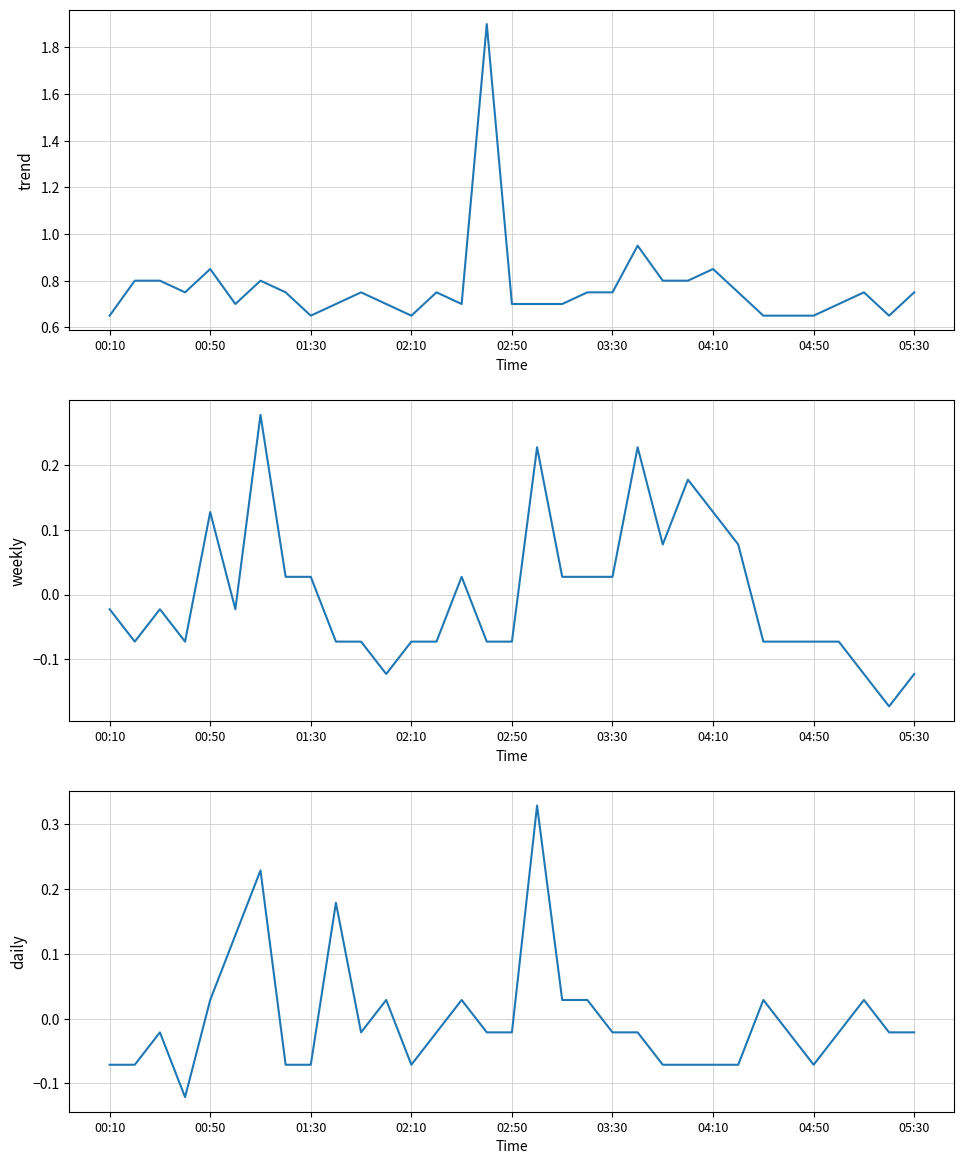

Reading left to right, extract all data points from this chart.

trend (0.675+2.025 avg): 0.6	0.8	0.8	0.8	0.8	0.7	0.8	0.8	0.6	0.7	0.8	0.7	0.6	0.8	0.7	1.9	0.7	0.7	0.7	0.8	0.8	0.9	0.8	0.8	0.9	0.8	0.6	0.6	0.6	0.7	0.8	0.6	0.8
weekly (0.825+1.575 norm): -0.0	-0.1	-0.0	-0.1	0.1	-0.0	0.3	0.0	0.0	-0.1	-0.1	-0.1	-0.1	-0.1	0.0	-0.1	-0.1	0.2	0.0	0.0	0.0	0.2	0.1	0.2	0.1	0.1	-0.1	-0.1	-0.1	-0.1	-0.1	-0.2	-0.1
daily (2.175+2.475 norm): -0.1	-0.1	-0.0	-0.1	0.0	0.1	0.2	-0.1	-0.1	0.2	-0.0	0.0	-0.1	-0.0	0.0	-0.0	-0.0	0.3	0.0	0.0	-0.0	-0.0	-0.1	-0.1	-0.1	-0.1	0.0	-0.0	-0.1	-0.0	0.0	-0.0	-0.0